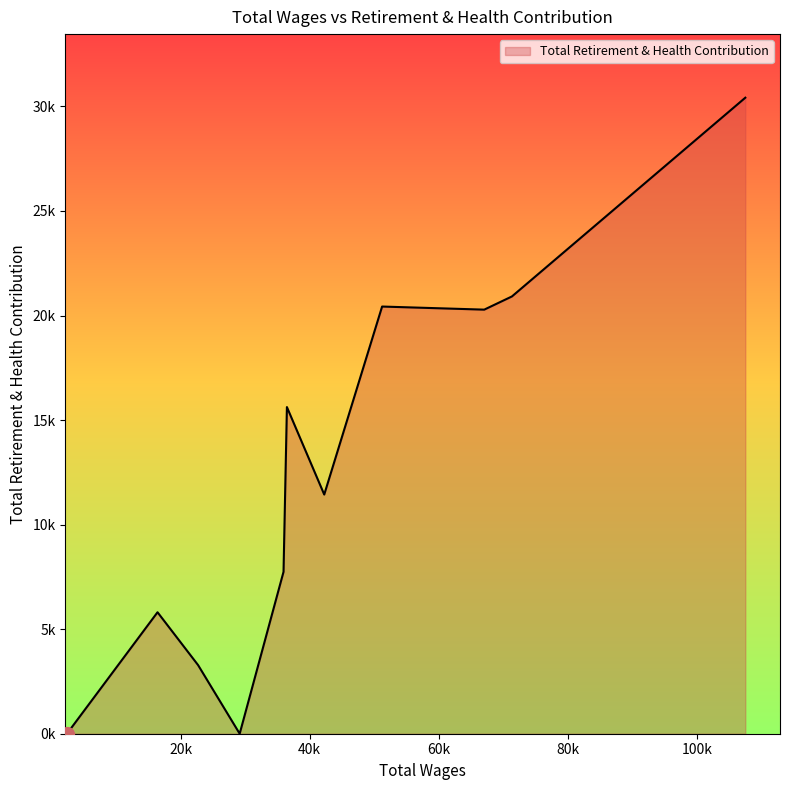

Is this an area chart (filled region under the line)?

Yes